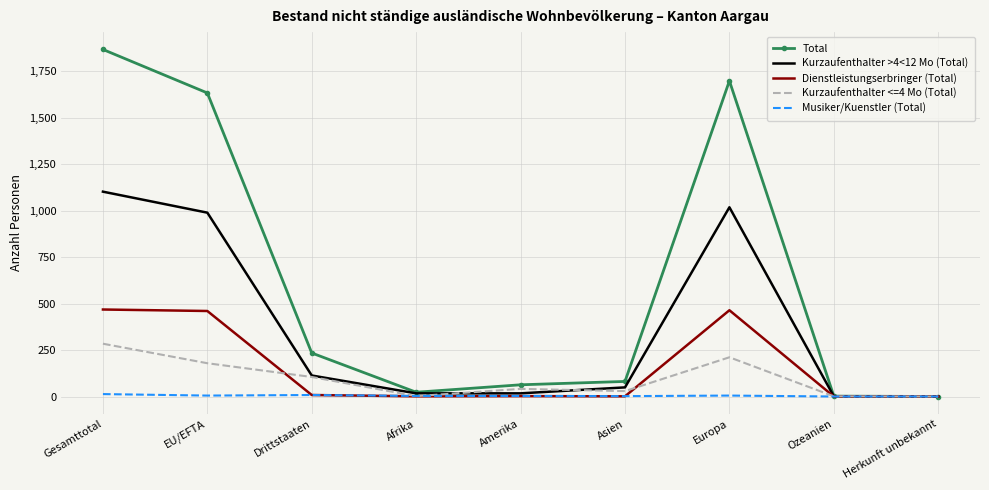

What is the sum of all Total values?

5601